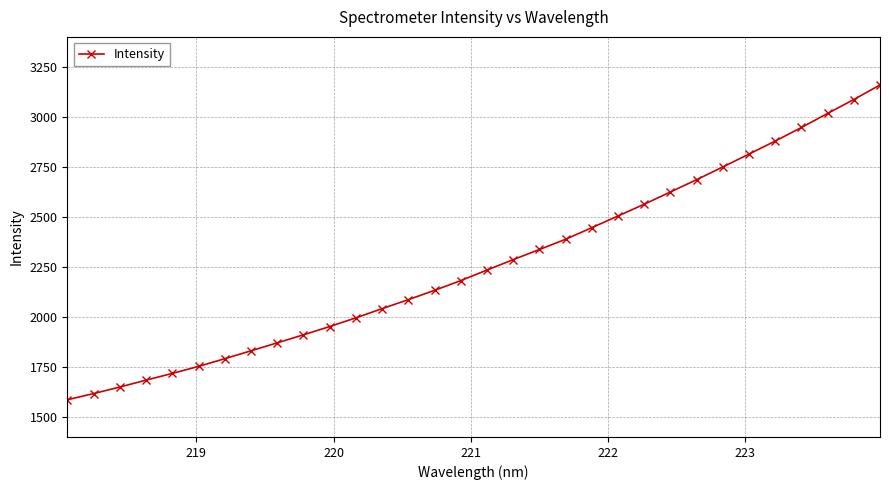

What is the maximum value shown in the chart?

3159.7